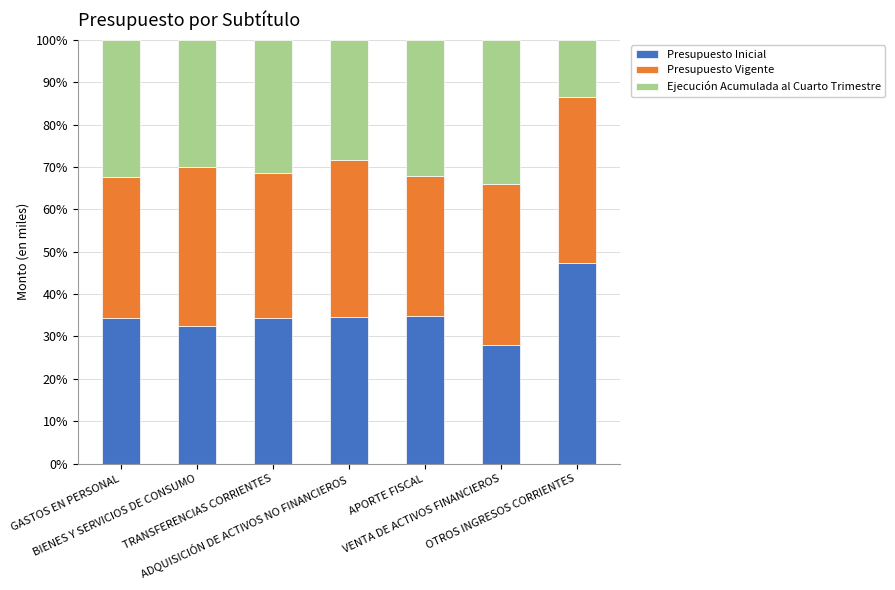

What is the sum of all Presupuesto Inicial values?

246.3